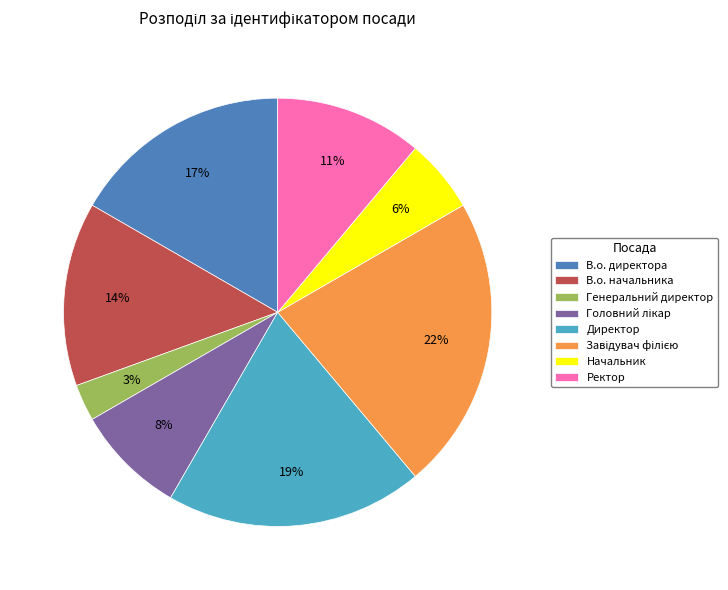

Does any single category account for the majority?

No